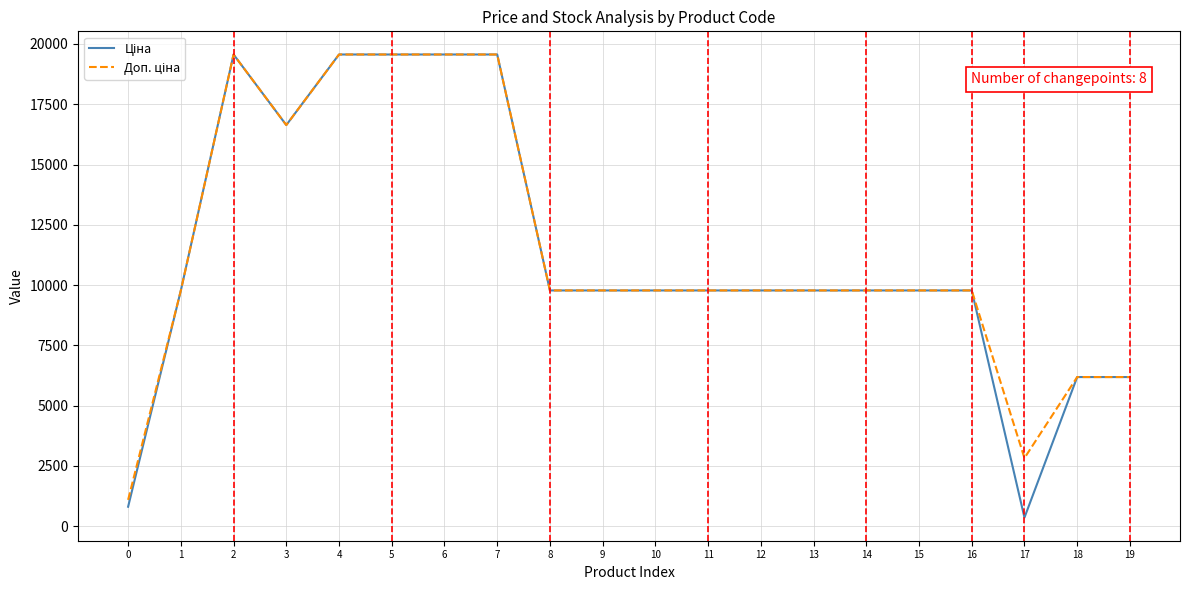

What is the greatest value displayed?

19564.9